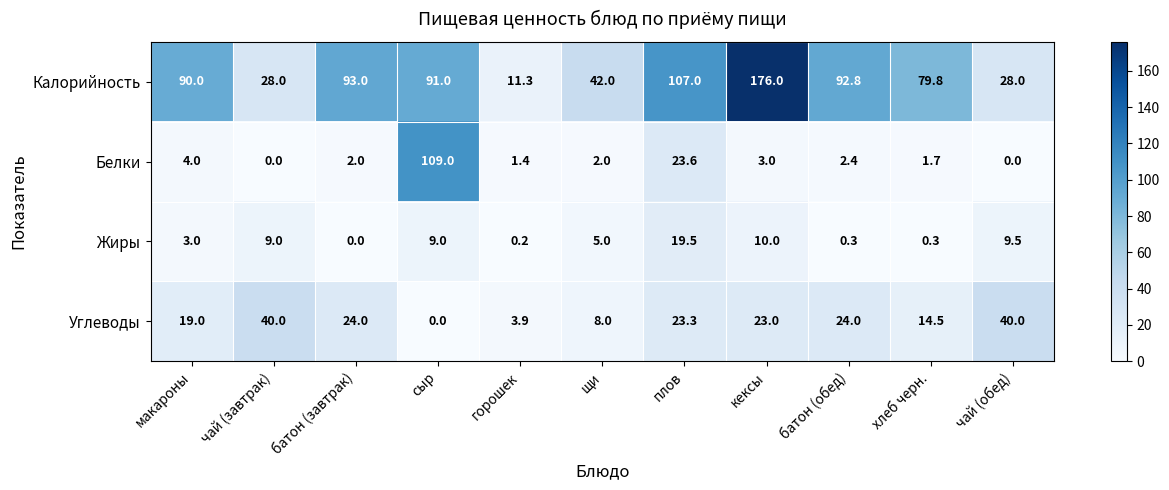

What is the difference between the Белки values at батон (завтрак) and чай (обед)?

2.0